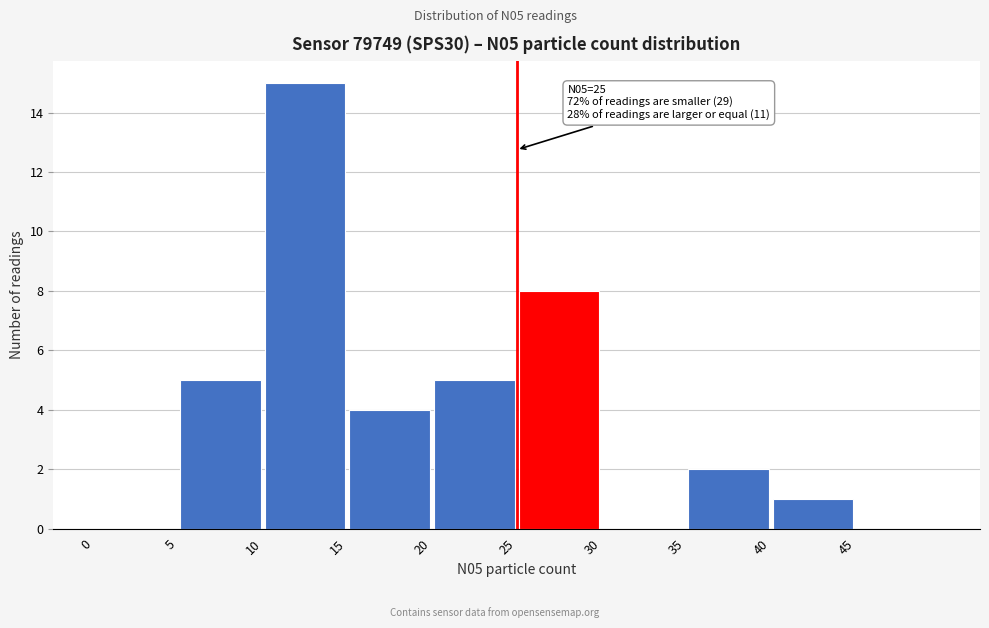

Which range on the x-axis has the tallest bar?

10 to 15